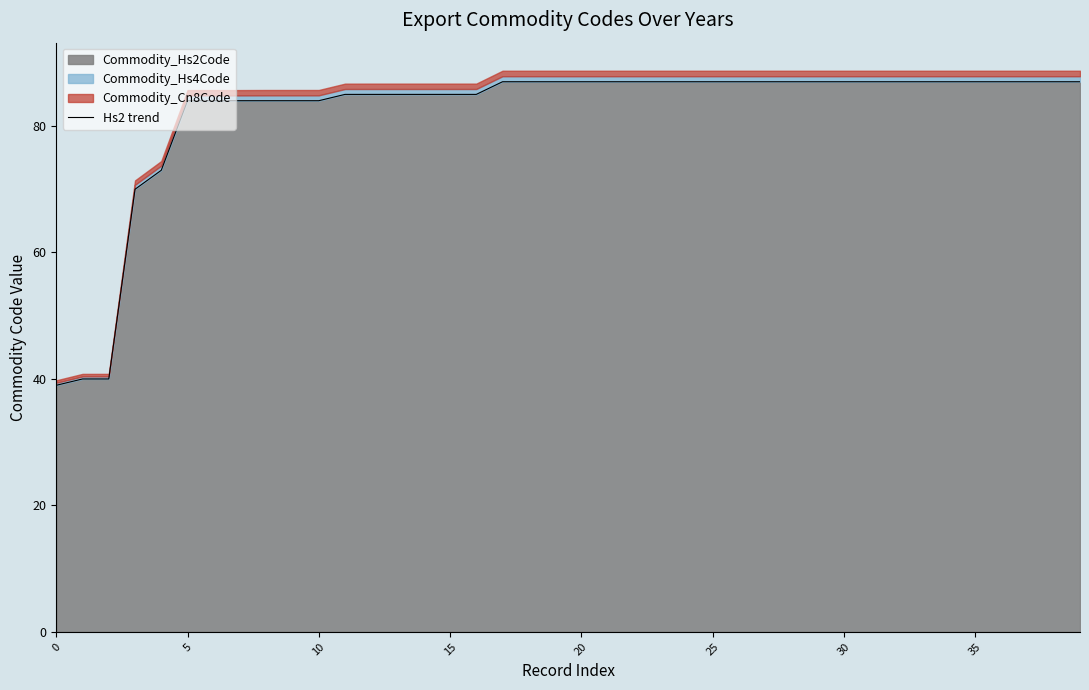

What is the greatest value displayed?

87